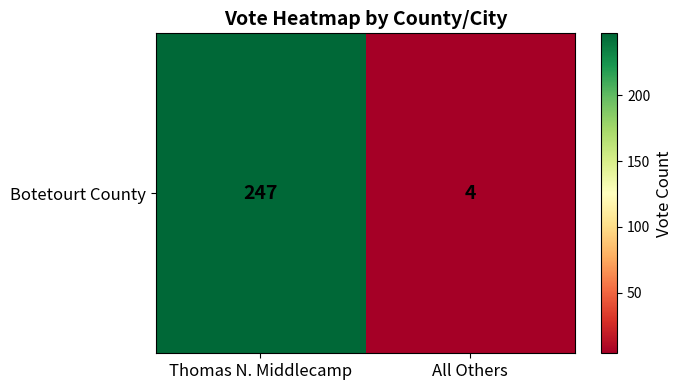

Is it true that the value at Thomas N. Middlecamp is 247?

True